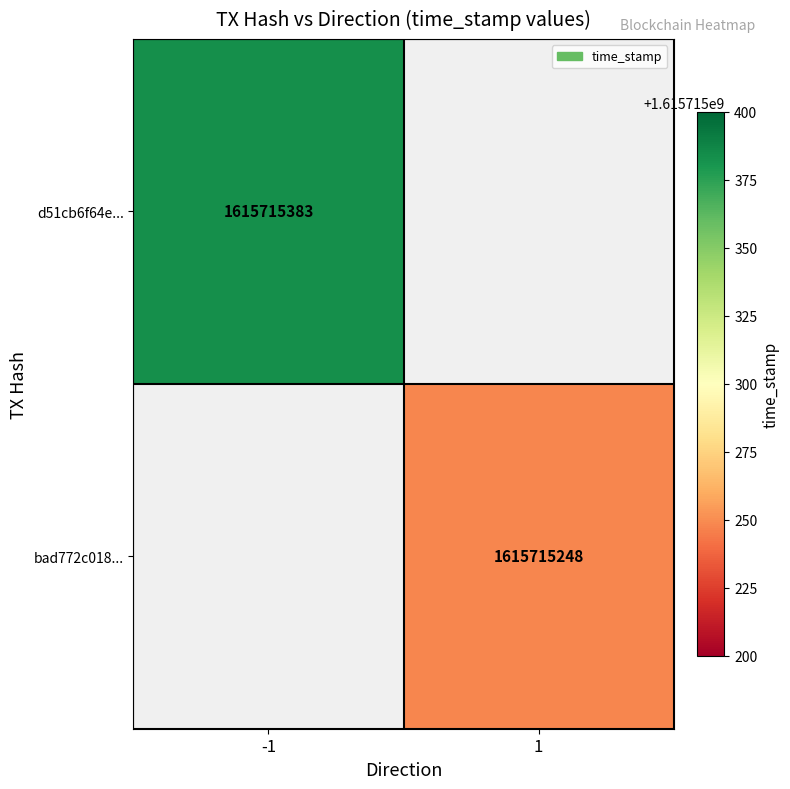

Is it true that d51cb6f64efba600e06a3d5063939e788fbeac7 equals -1 at direction?

True